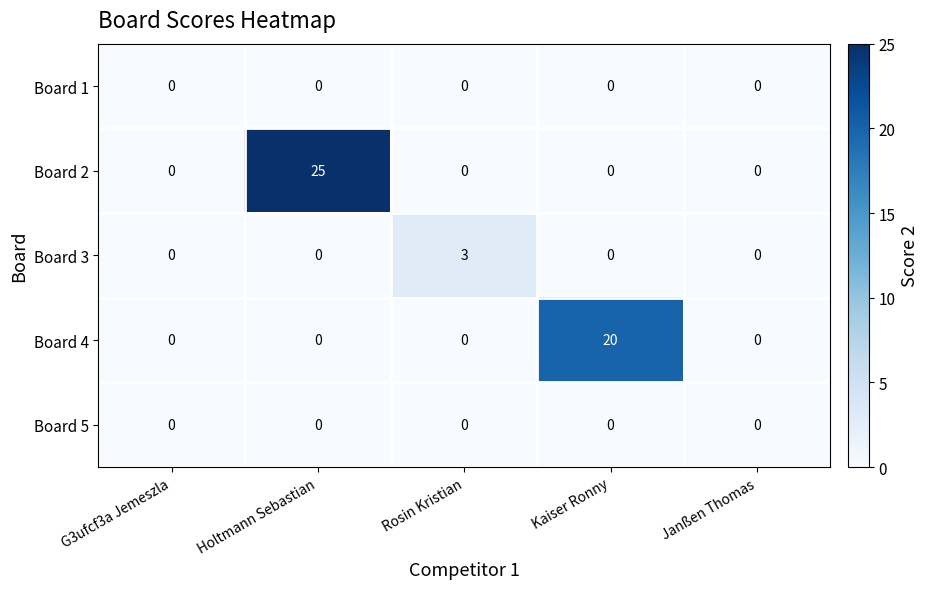

How many distinct data groups are displayed?

5